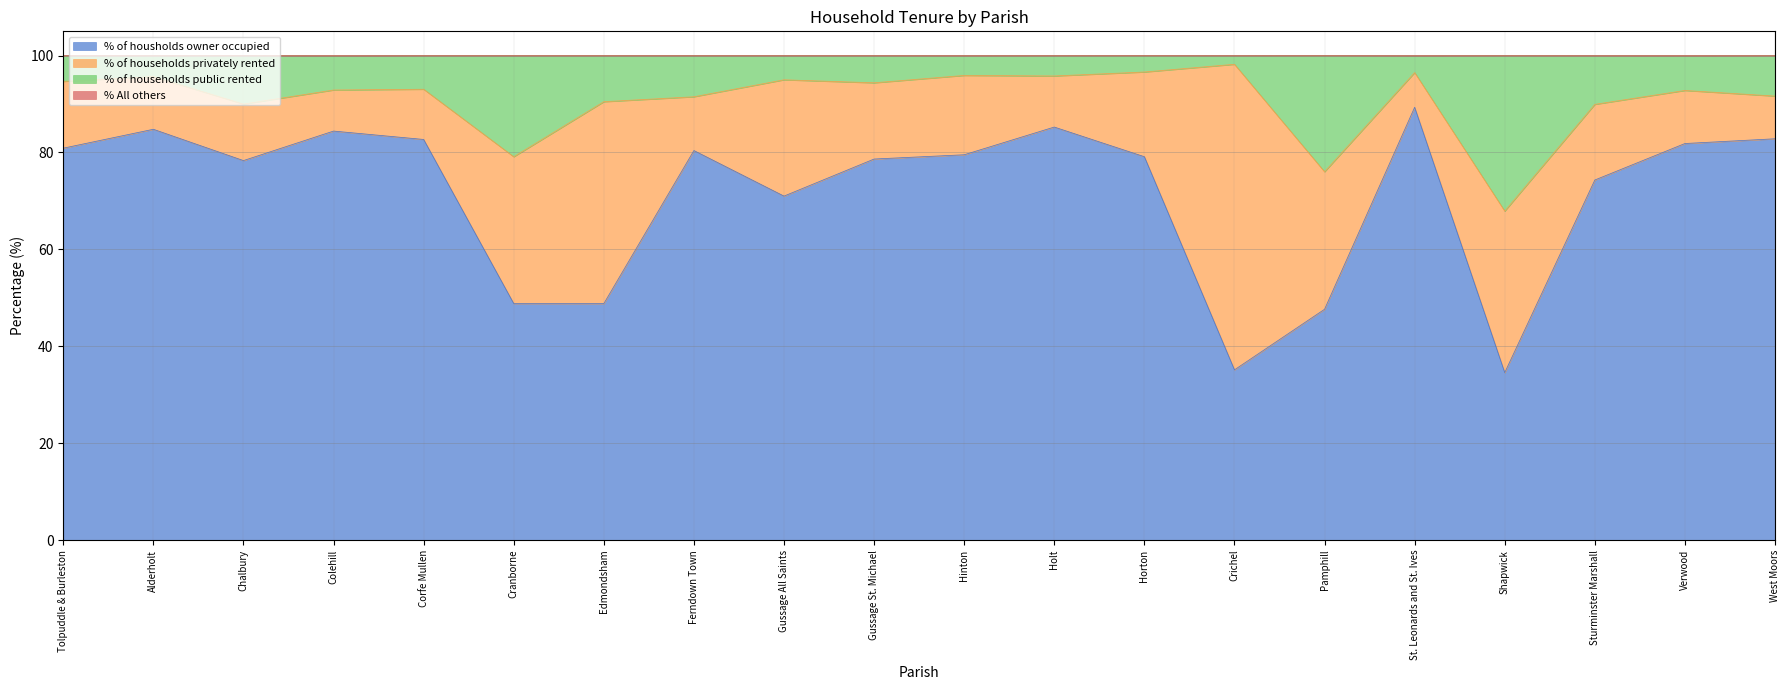

Between Gussage St. Michael and Sturminster Marshall, which series saw the biggest shift?

% of households public rented